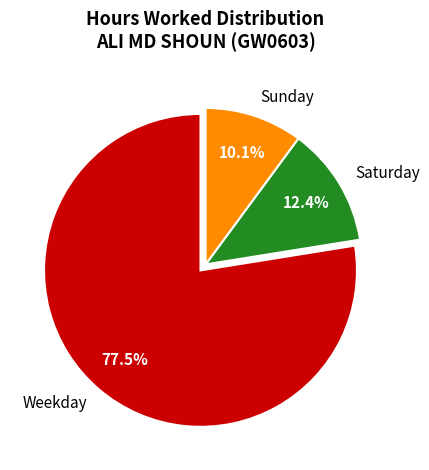

What portion of the pie excludes Weekday?

22.5%